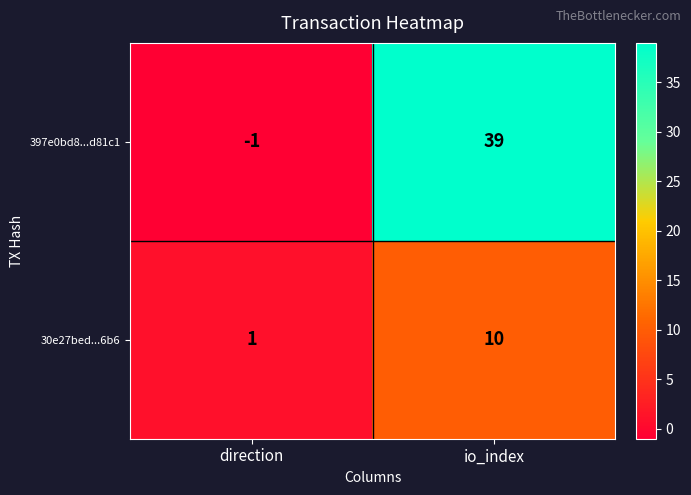

Reading left to right, transcribe all the data shown in this chart.

397e0bd8...d81c1: direction=-1	io_index=39
30e27bed...6b6: direction=1	io_index=10